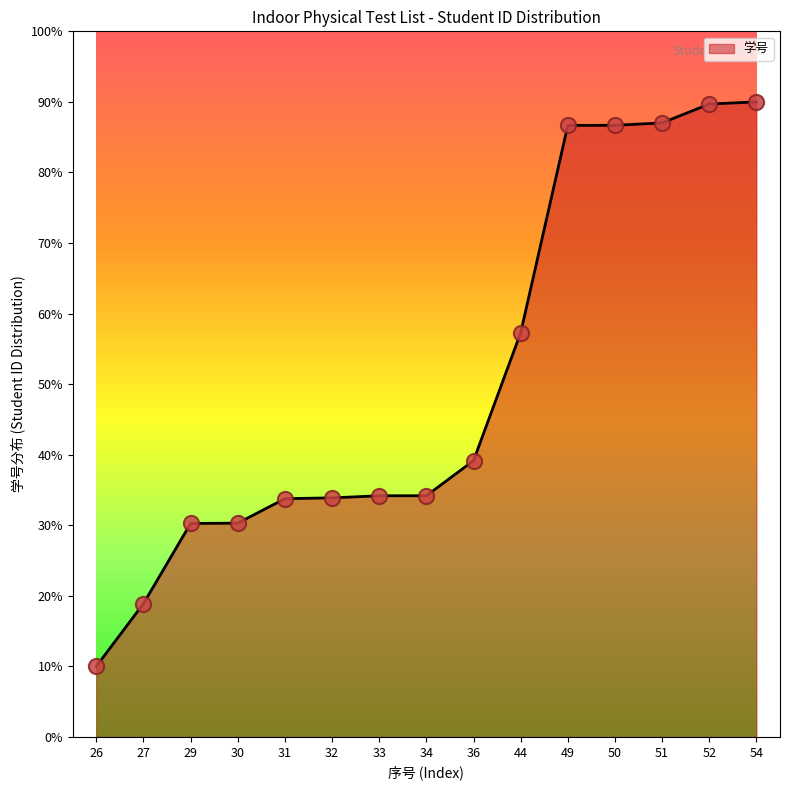

Between 27 and 54, which is larger?

54